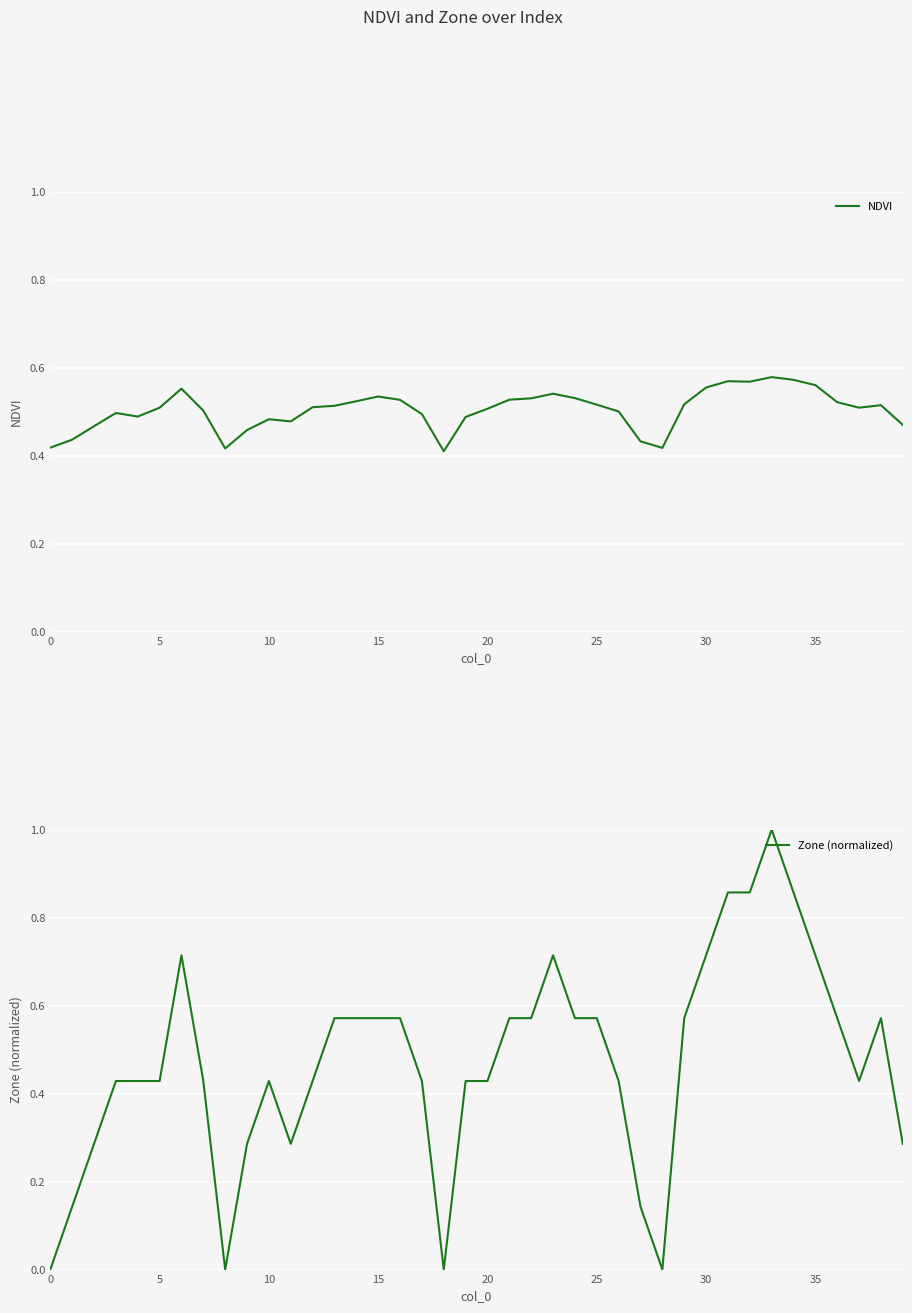

The NDVI series shows 0.2 at 29. True or false?

False